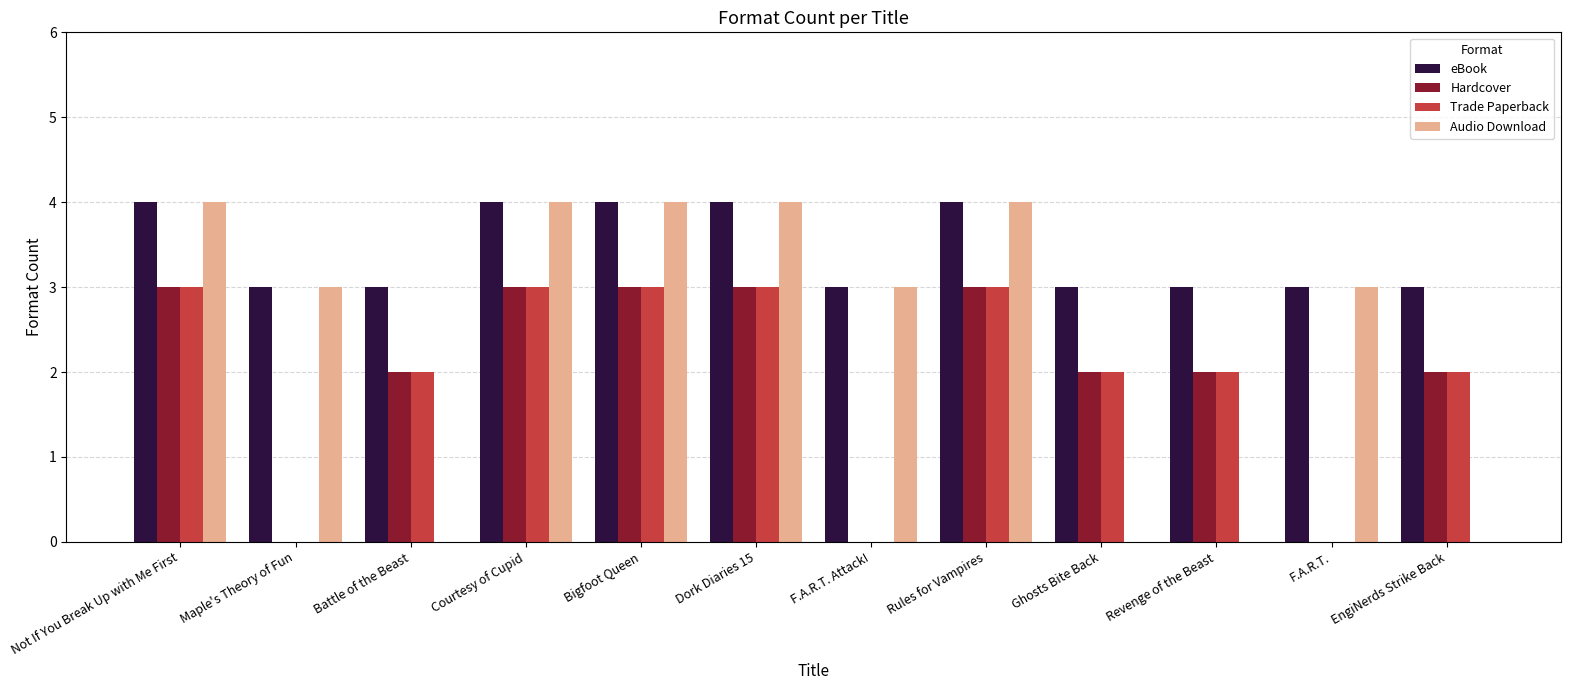

What is the sum of all Hardcover values?

23